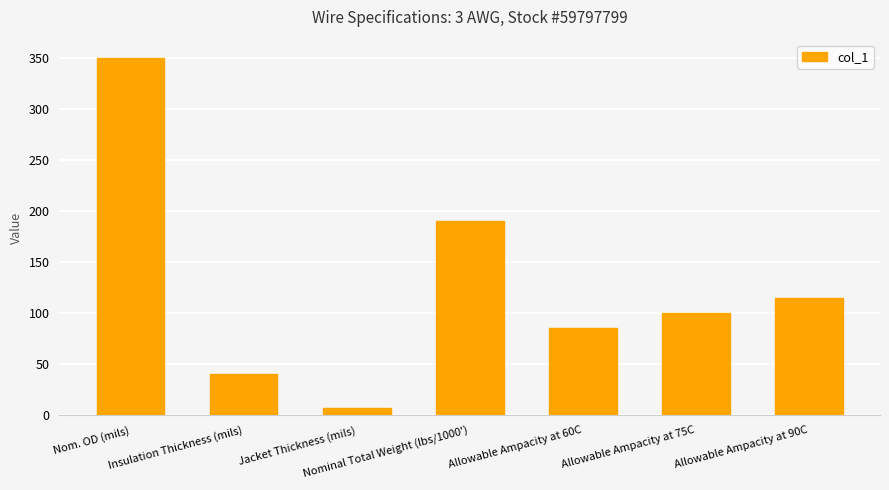

List the labels in order of value, smallest first.

Jacket Thickness (mils), Insulation Thickness (mils), Allowable Ampacity at 60C, Allowable Ampacity at 75C, Allowable Ampacity at 90C, Nominal Total Weight (lbs/1000'), Nom. OD (mils)